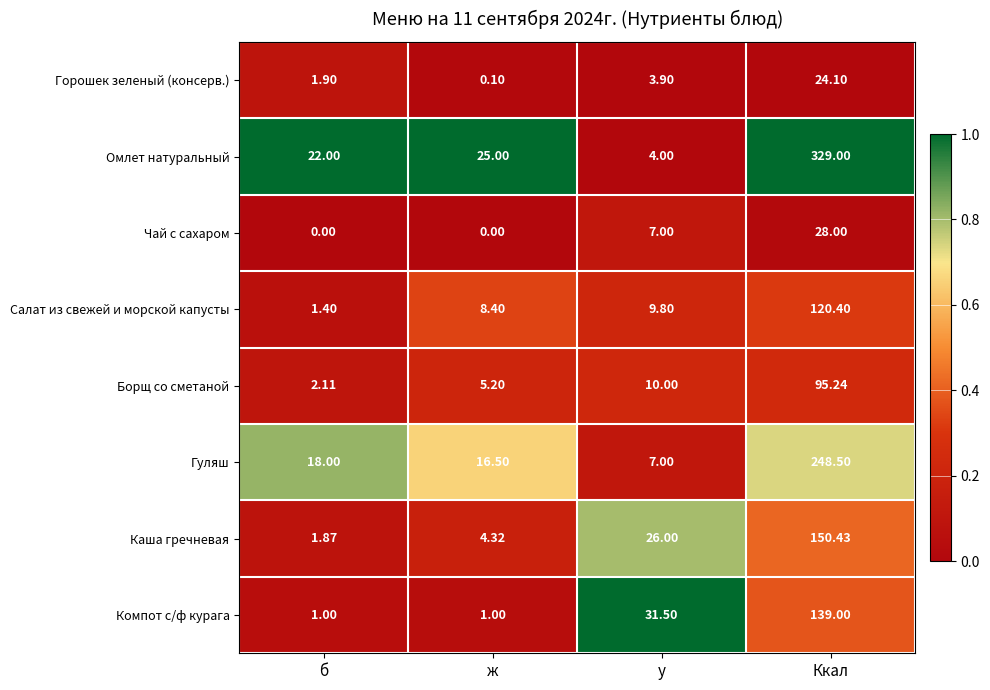

Which series has the largest total across all categories?

Омлет натуральный